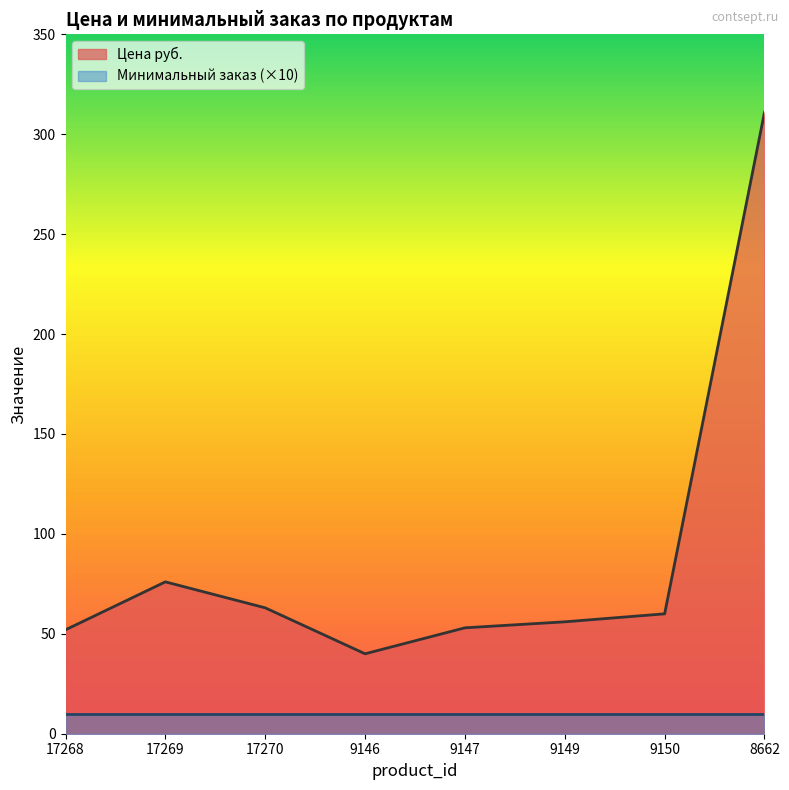

What is the sum of all values?

711